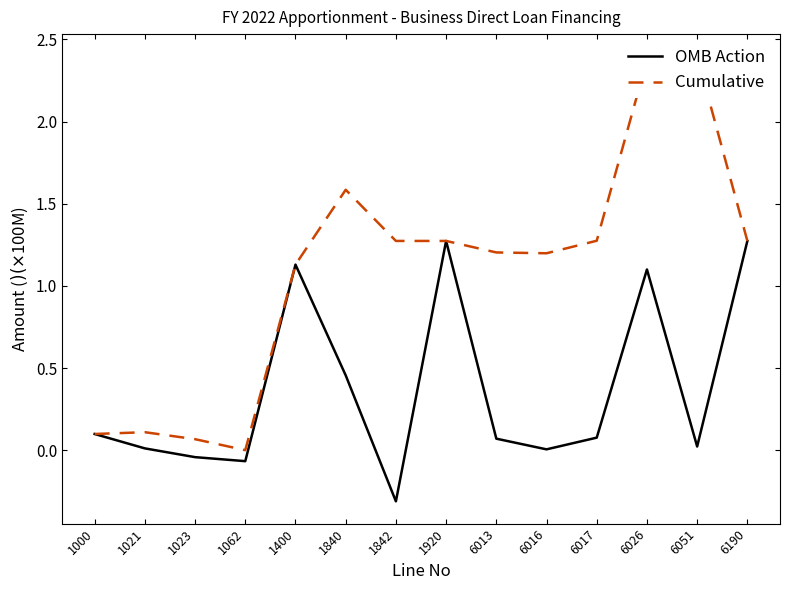

True or false: OMB Action and Cumulative cross at least once.

False